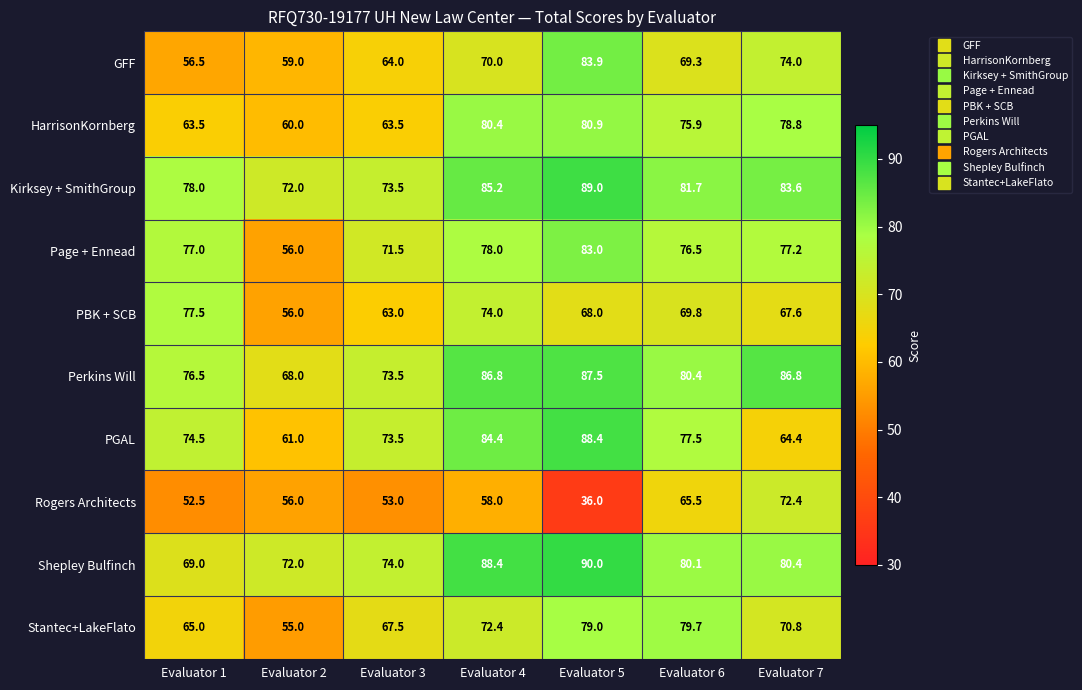

Is it true that PGAL equals 17.5 at Evaluator 3?

False